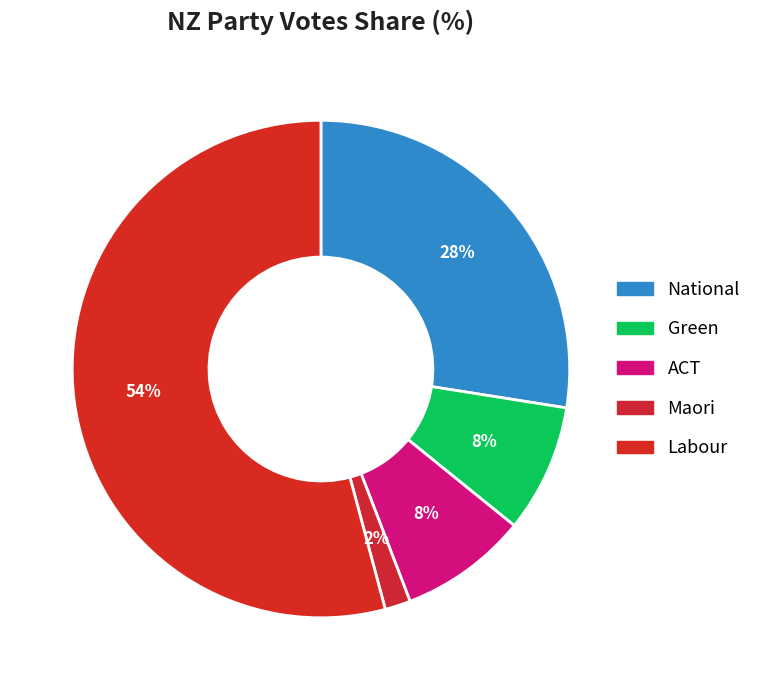

How many slices are in this pie chart?

5